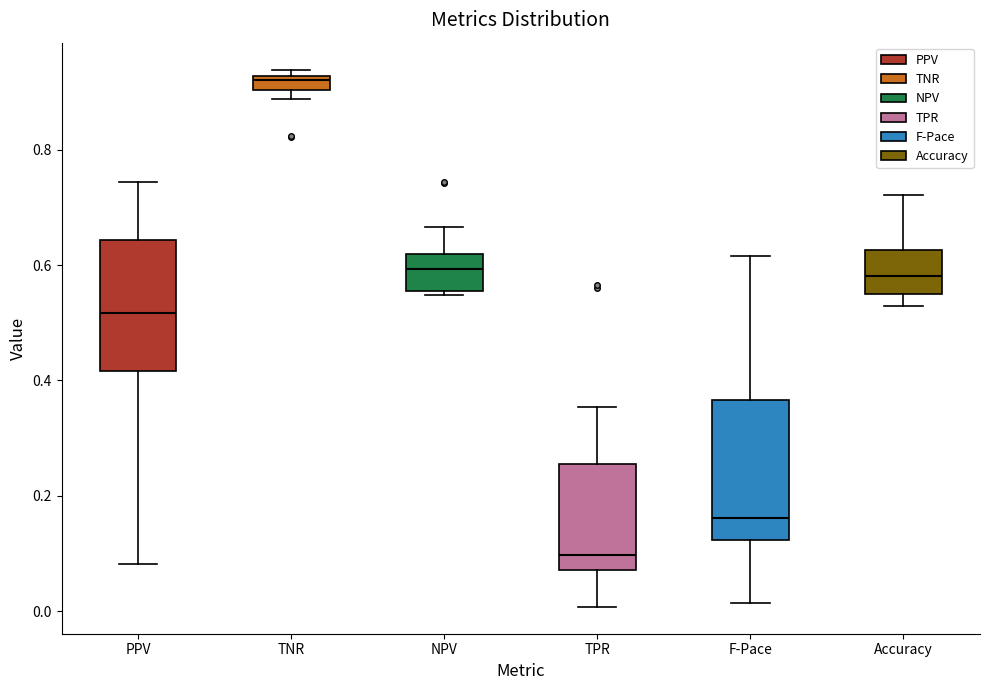

Where is the upper edge of the box for NPV on the y-axis? The values are not printed on the chart, so give them approximately, as read against the axis.

0.62